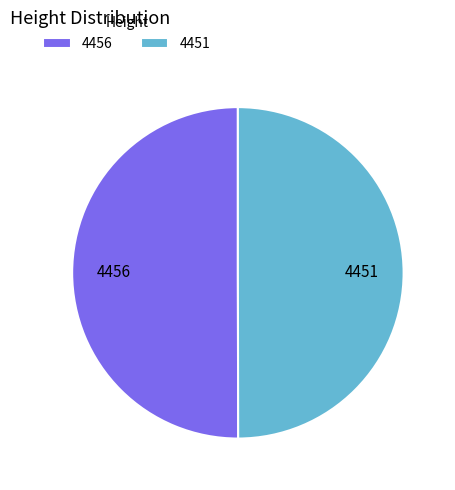

Count the number of slices in the pie.

2